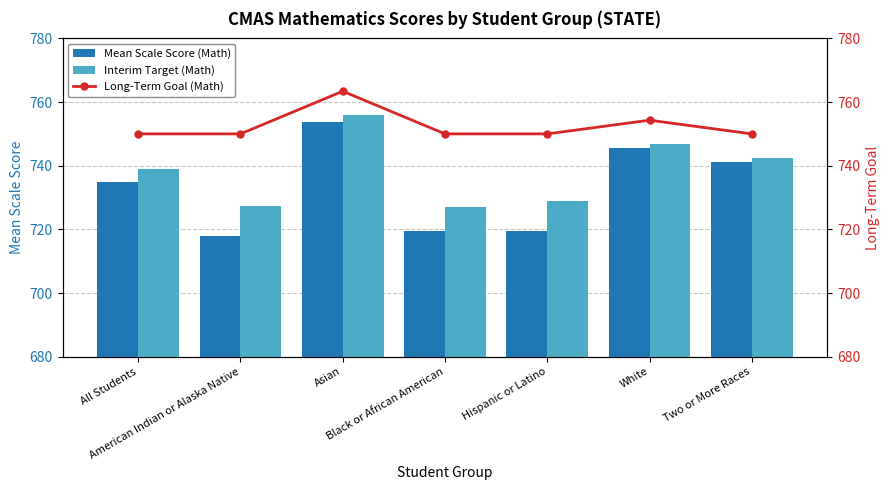

How many data points in Interim Target (Math) are less than 738?

3